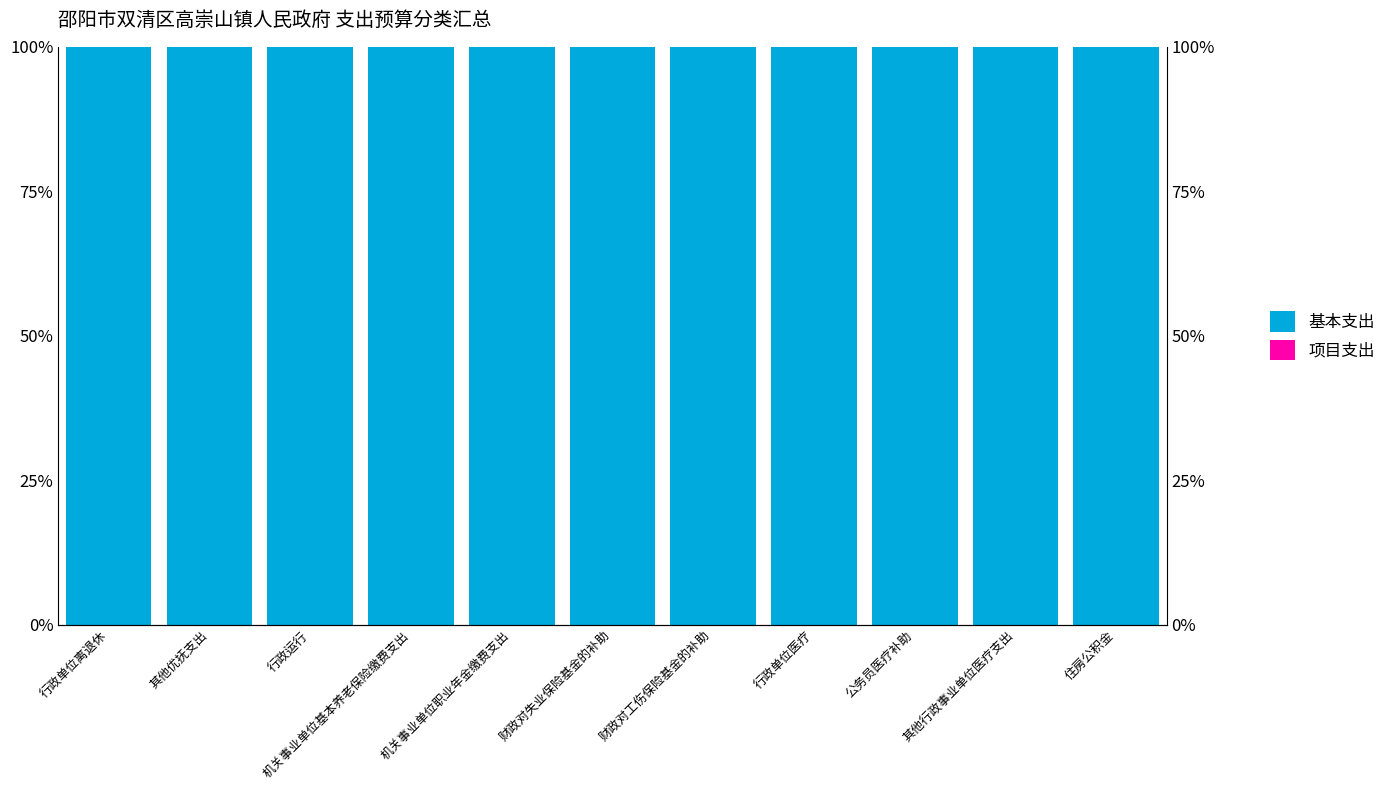

Rank the series by their average value, from highest to lowest.

基本支出, 项目支出